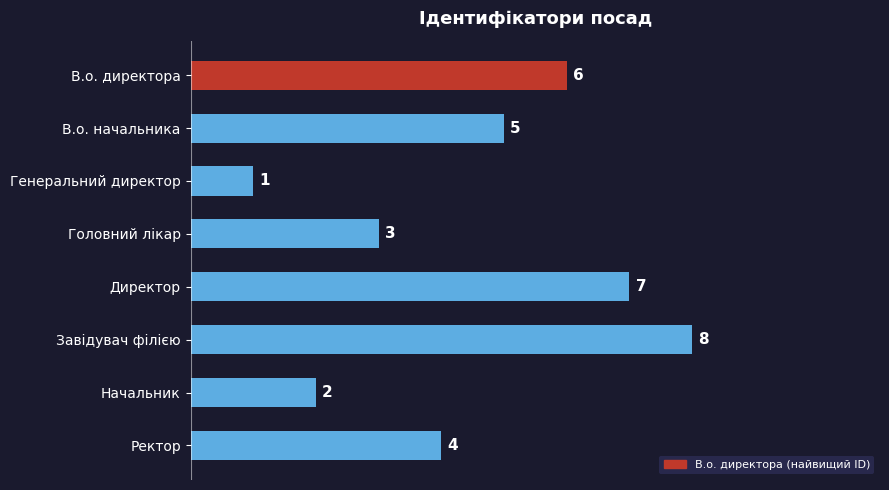

What position from the top is Директор?

5